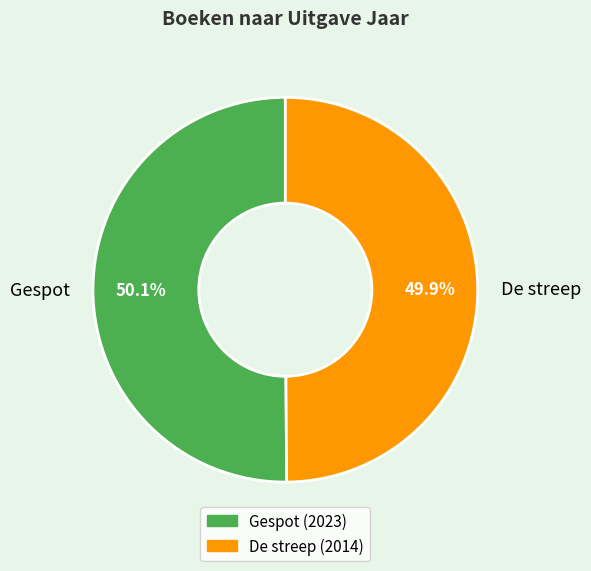

True or false: Gespot accounts for 50% of the total.

True